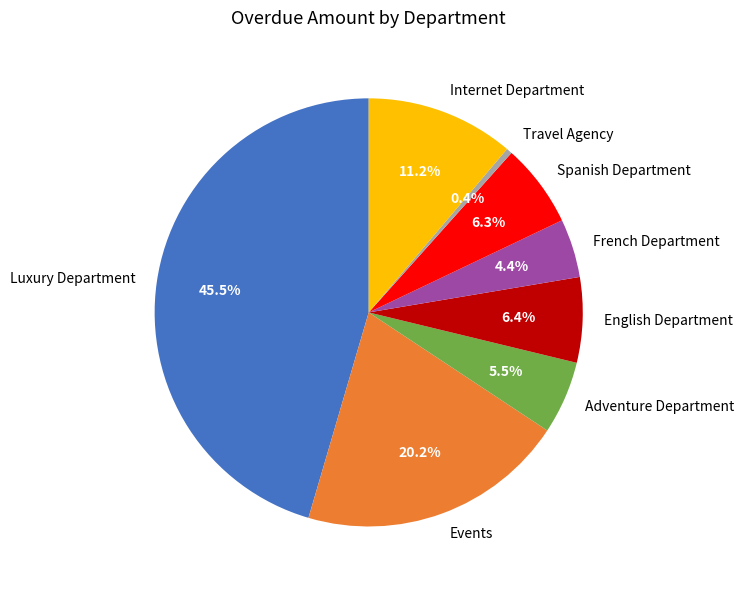

To the nearest percent, what is the difference between the largest and smallest slice percentages?

45%